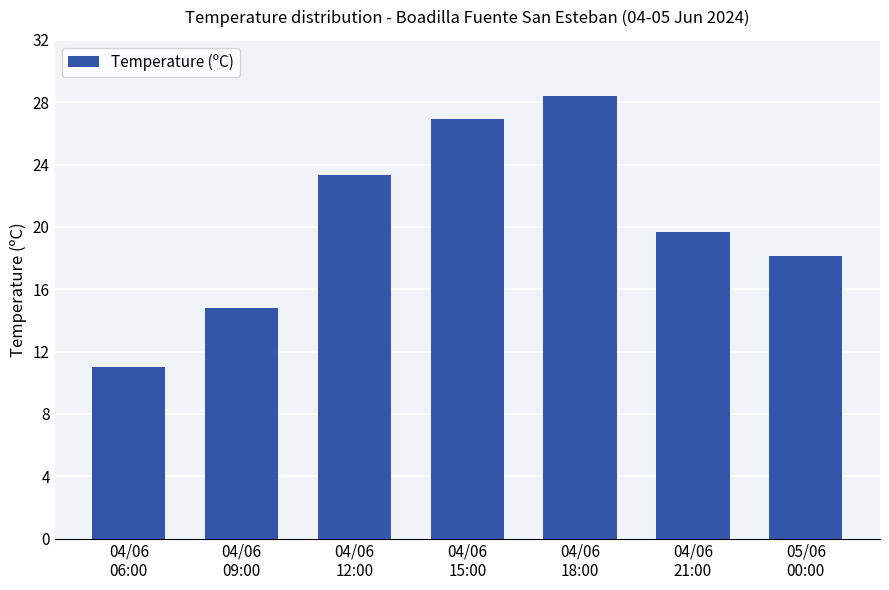

How many distinct data groups are displayed?

1